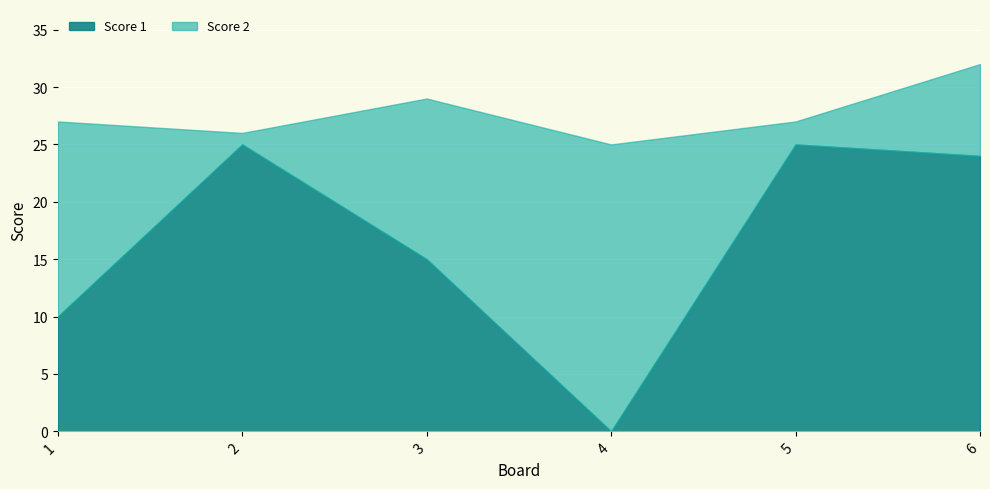

Is it true that the value at 6 is 24?

True